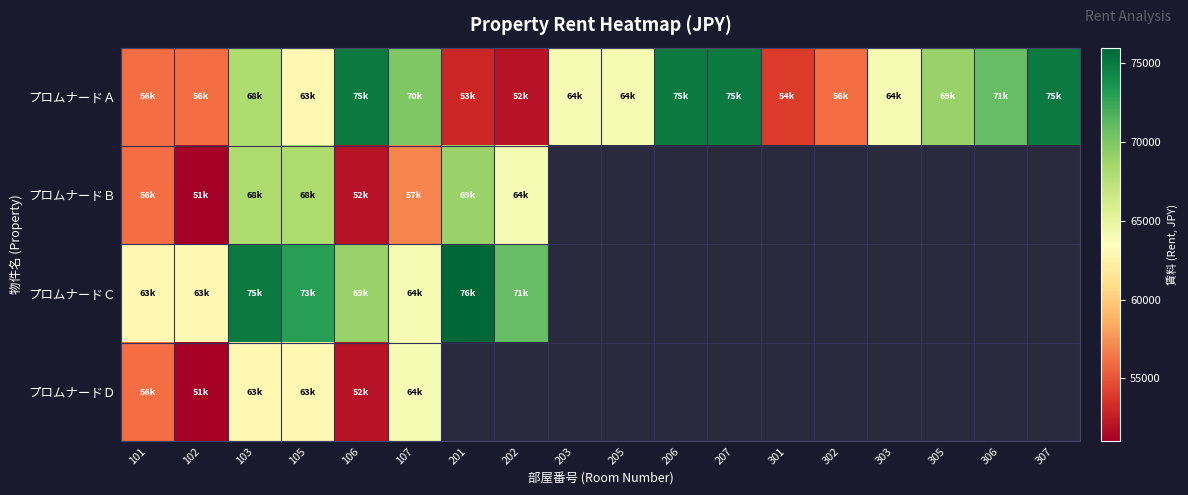

Which series has the largest total across all categories?

プロムナードＡ